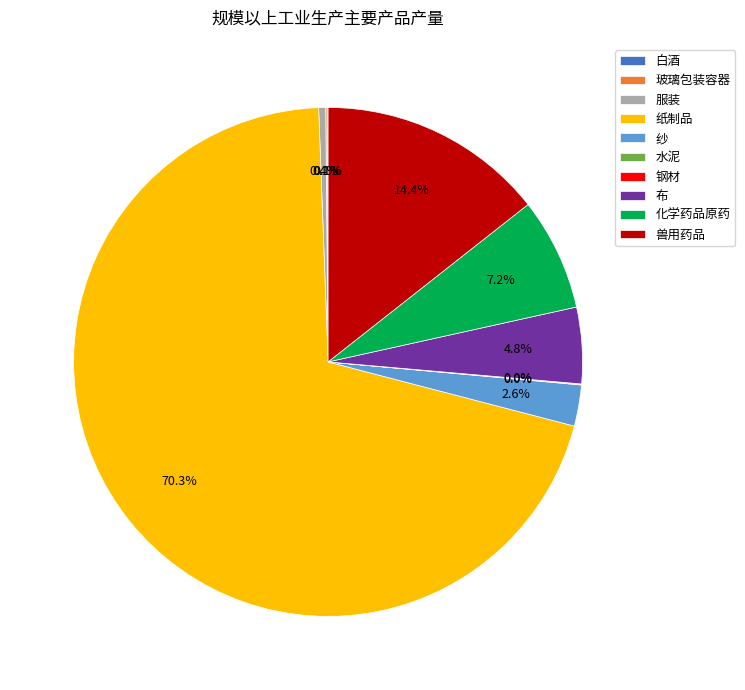

Is 纸制品 the majority of the pie?

Yes